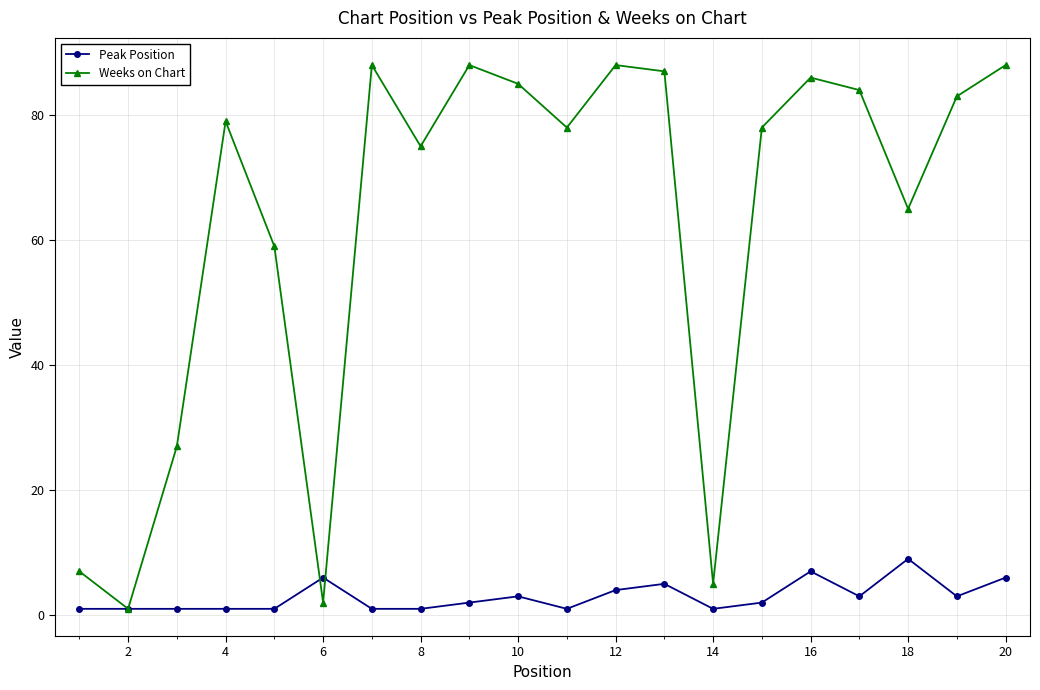

What is the value of the Weeks on Chart point at the 16th from the left?

86